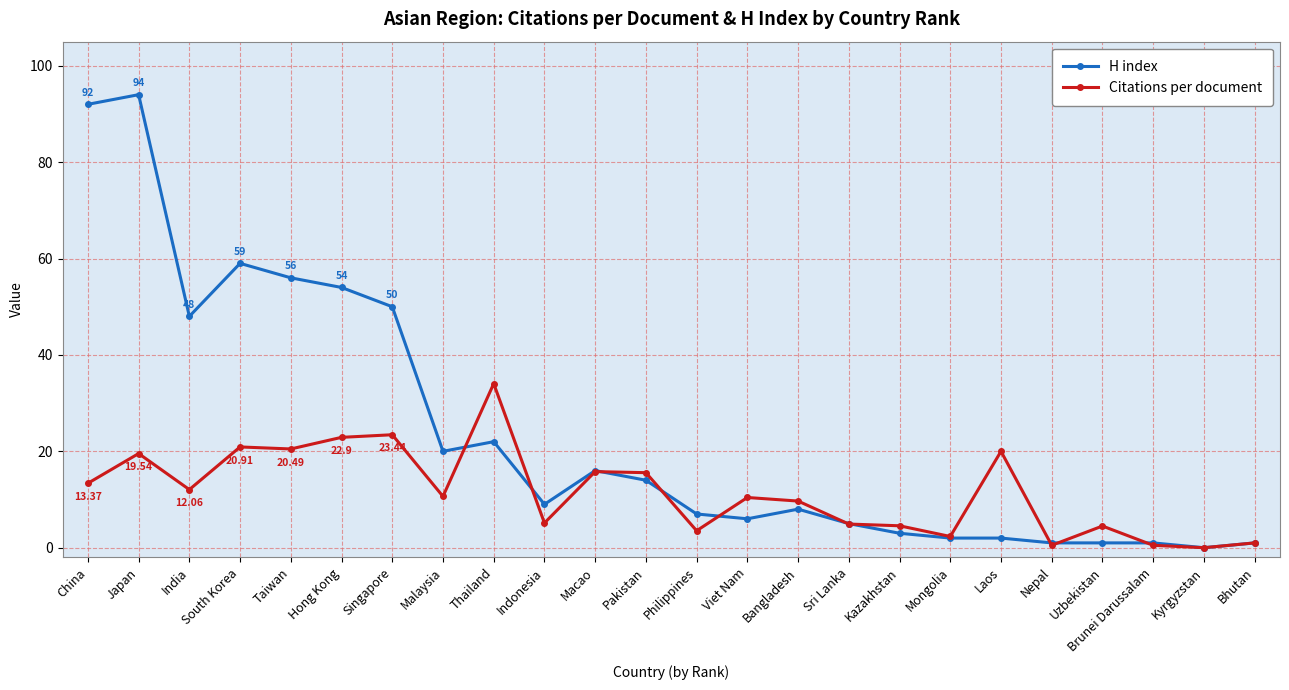

Where is the first local minimum for Citations per document?

India